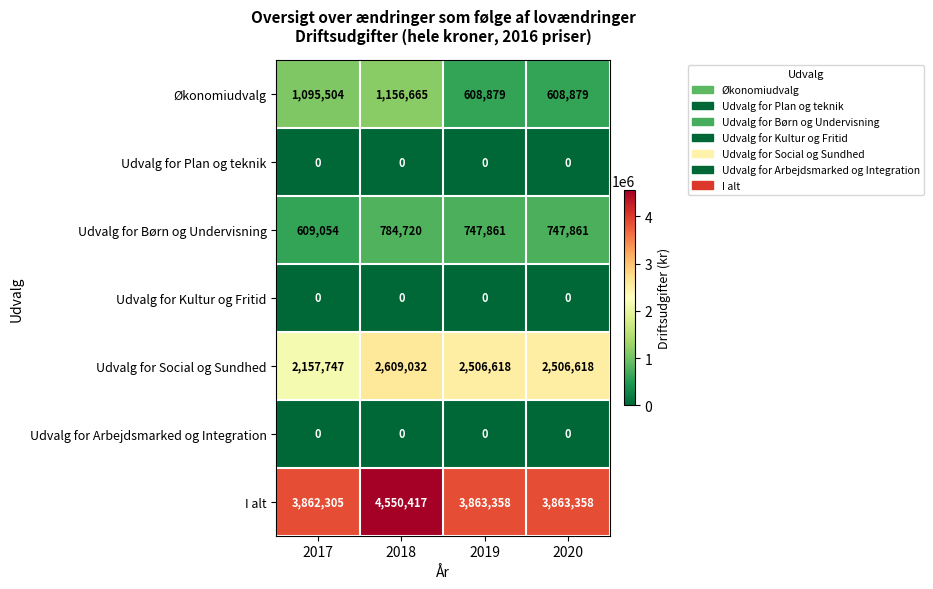

What is the difference between the Udvalg for Børn og Undervisning values at 2017 and 2019?

138807